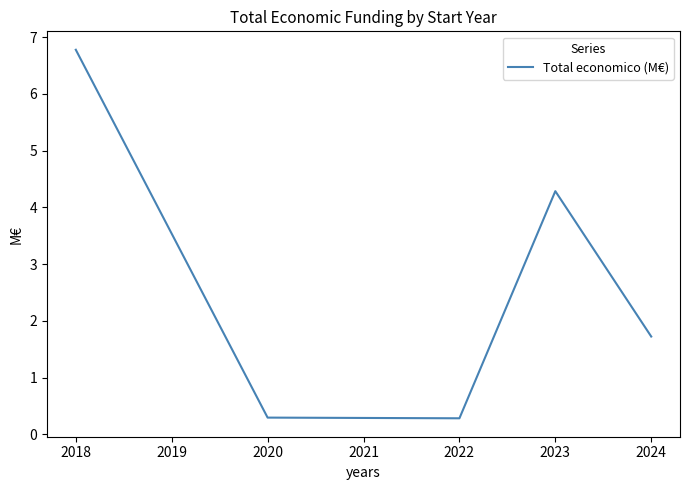

The value at 2022 is 0.3. True or false?

True